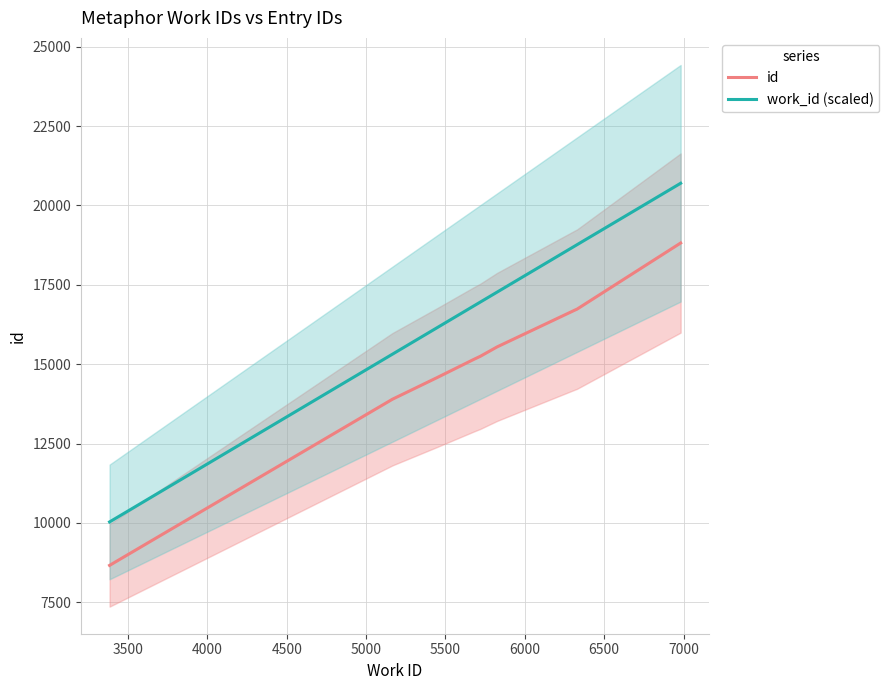

Rank the series by their maximum value, from lowest to highest.

id, work_id (scaled)